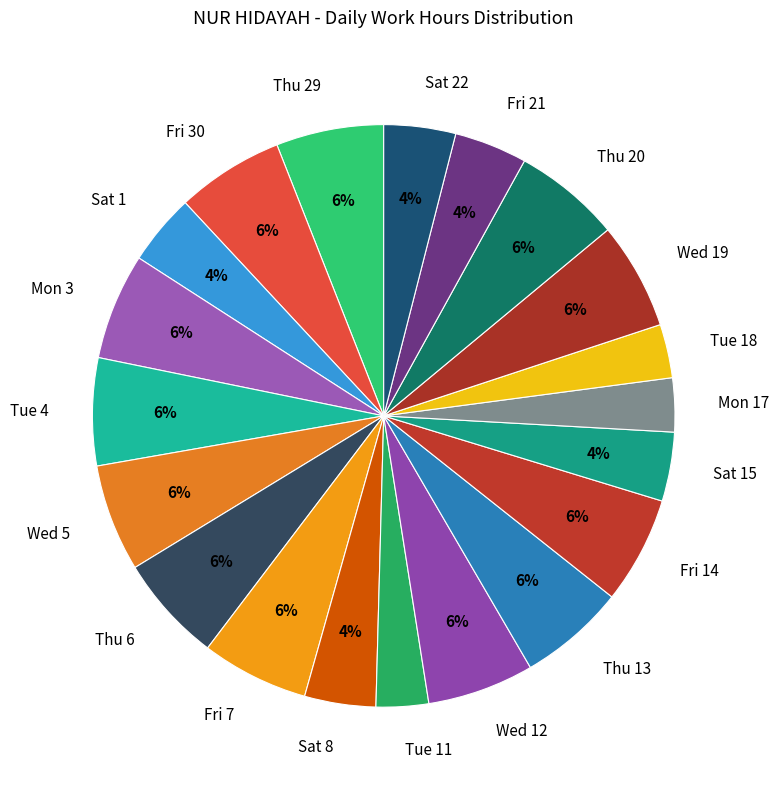

How many slices are in this pie chart?

20